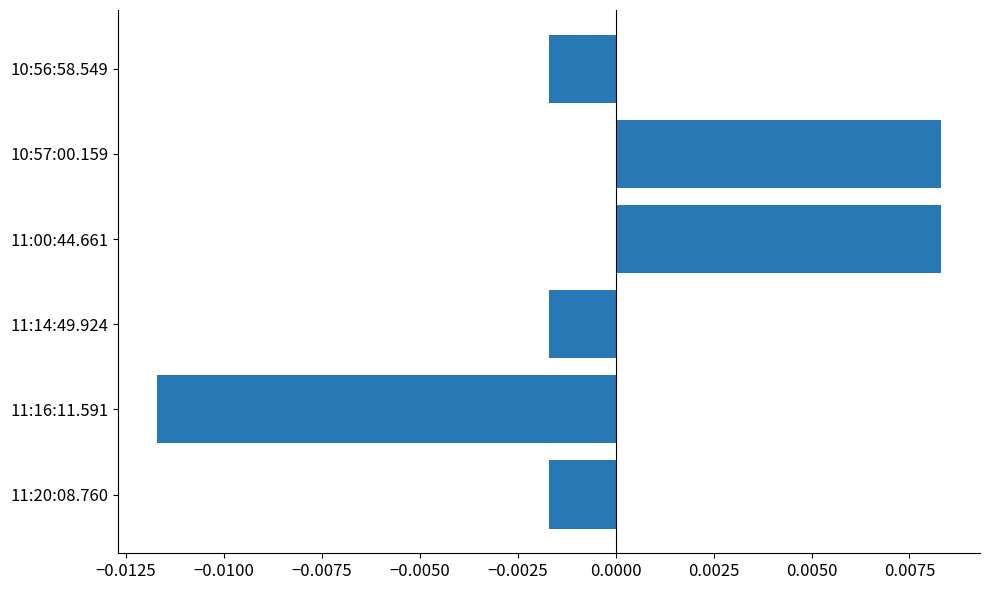

Which label corresponds to the smallest value in the chart?

11:16:11.591